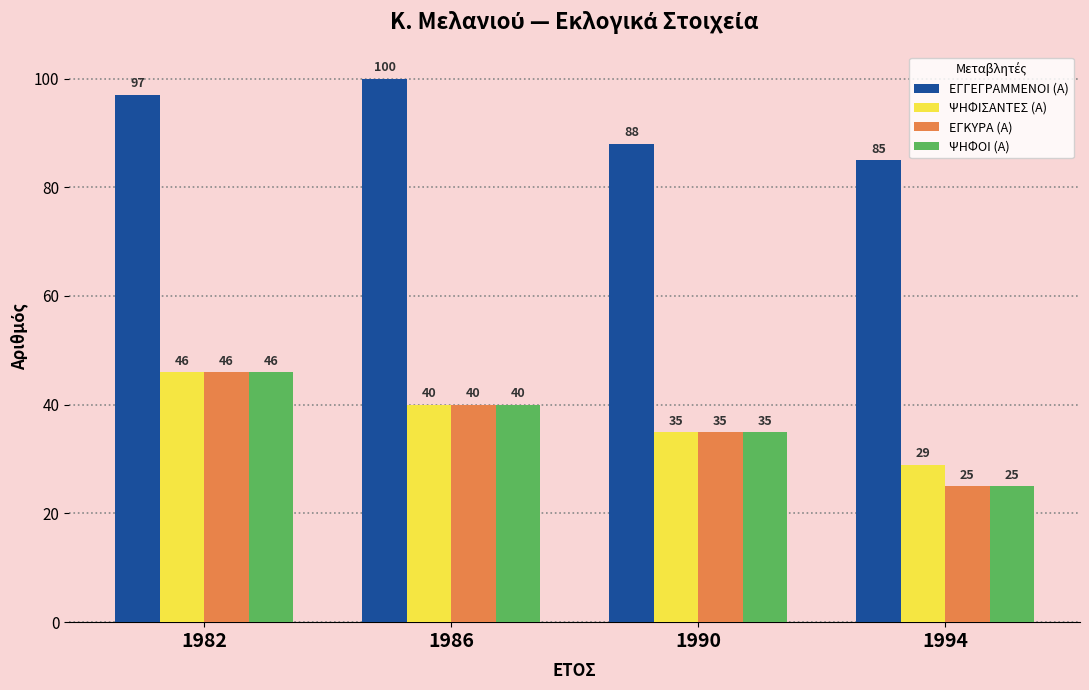

At which label does ΨΗΦΙΣΑΝΤΕΣ (Α) reach its peak?

1982